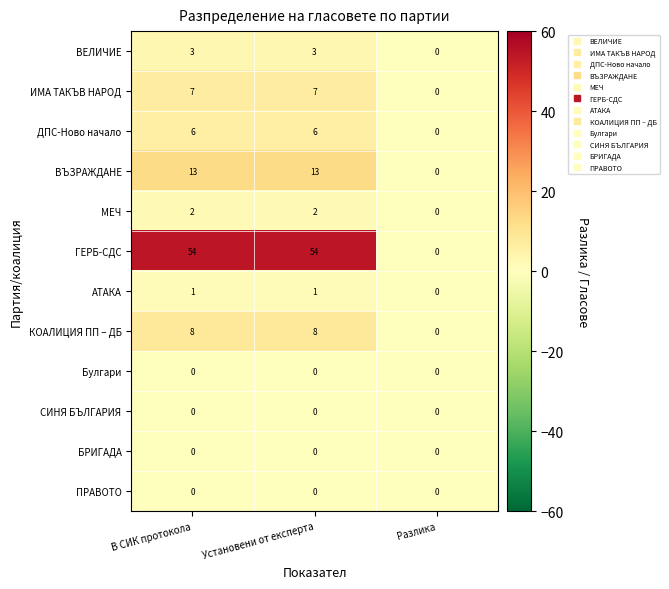

Is it true that МЕЧ equals 2 at Установени от експерта?

True